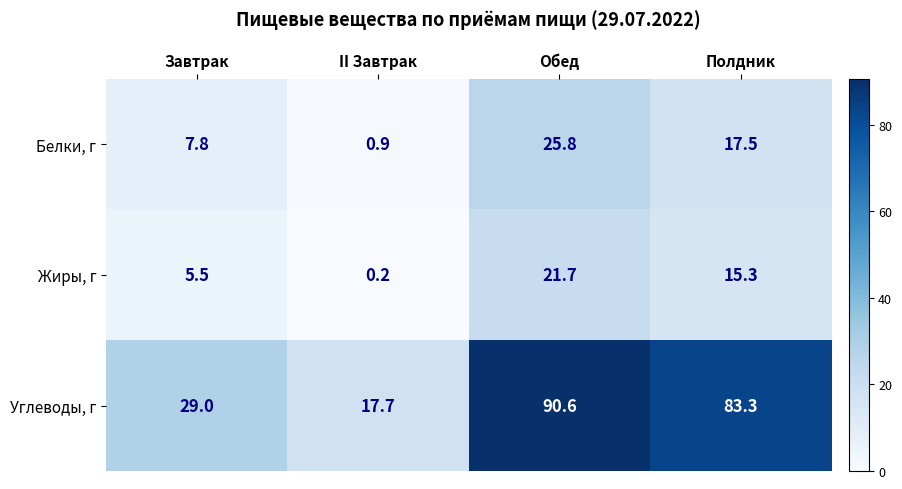

Reading left to right, extract all data points from this chart.

Белки, г: 7.8	0.9	25.8	17.5
Жиры, г: 5.5	0.2	21.7	15.3
Углеводы, г: 29.0	17.7	90.6	83.3